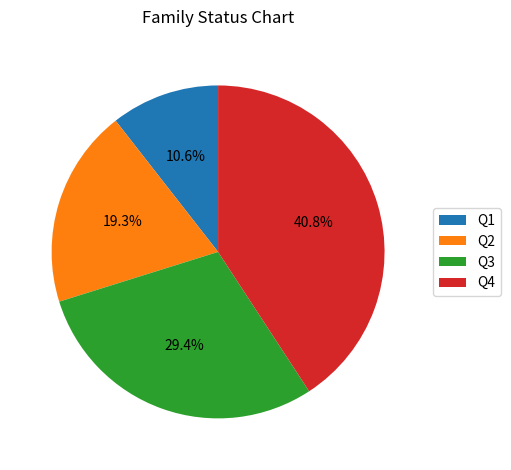

What portion of the pie excludes Q4?

59.2%